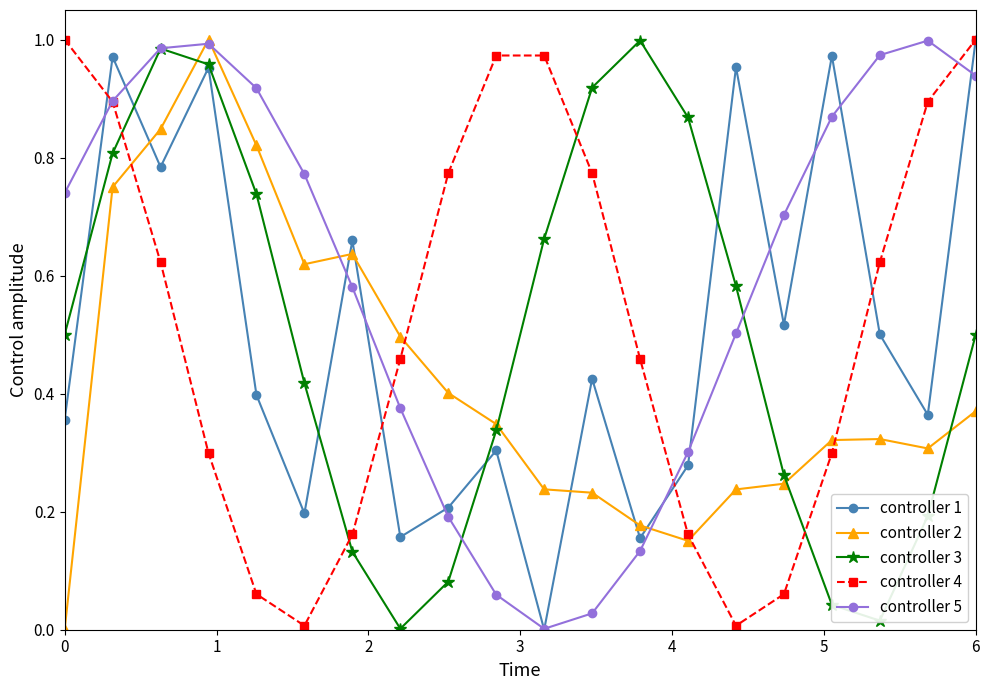

True or false: controller 1 has more than 2 interior local peaks.

True